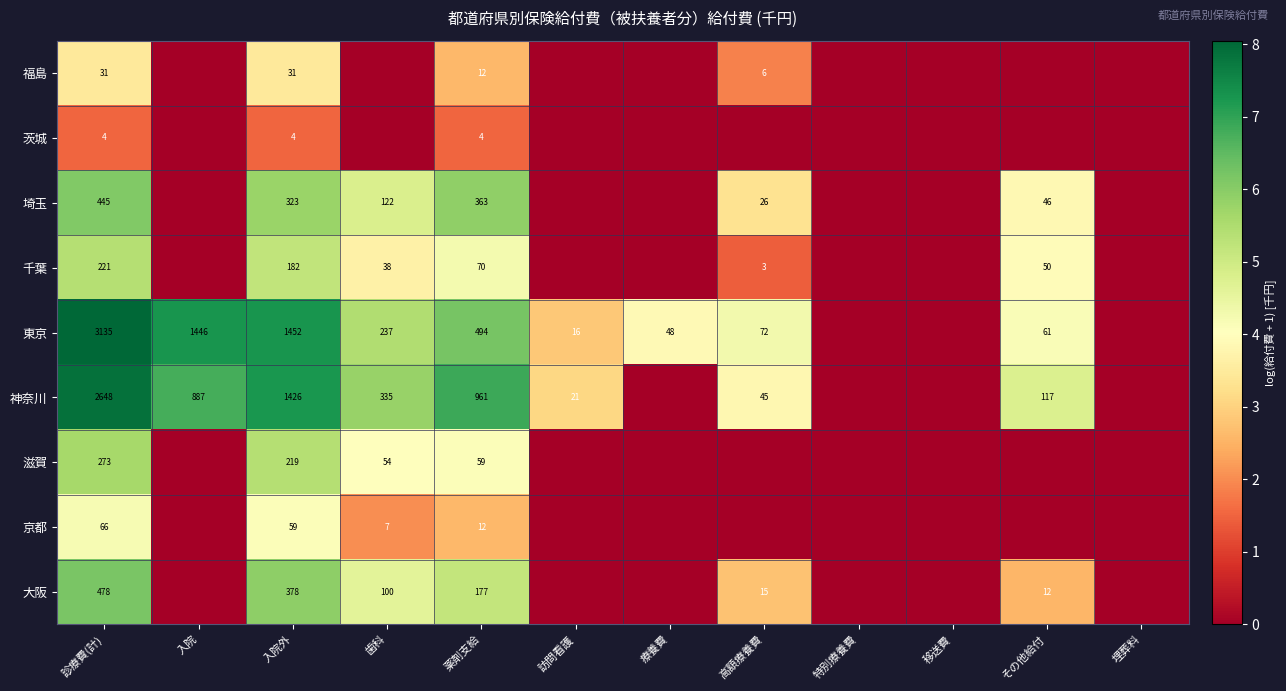

What is the spread (max minus min) of values at 薬剤支給?

957